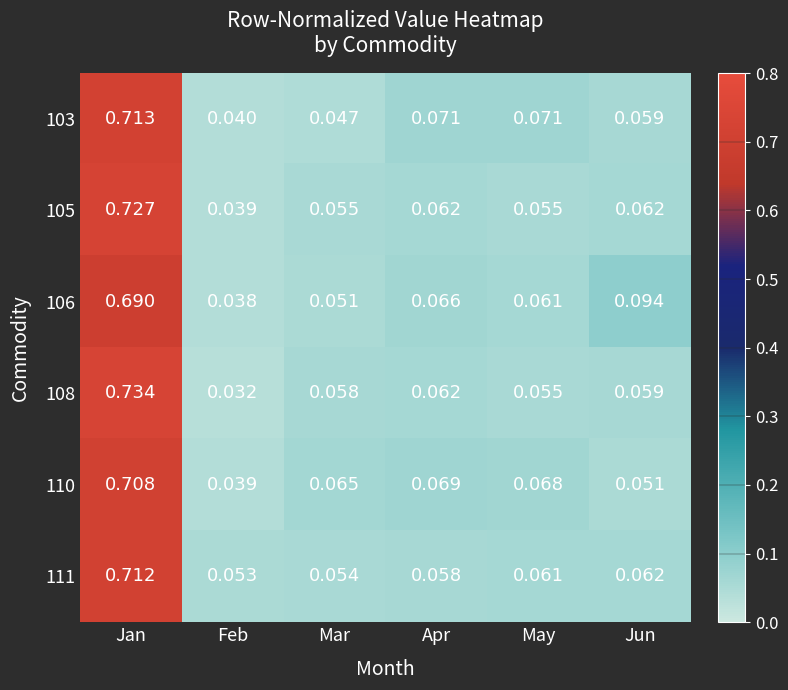

At which label does 111 reach its peak?

Jan